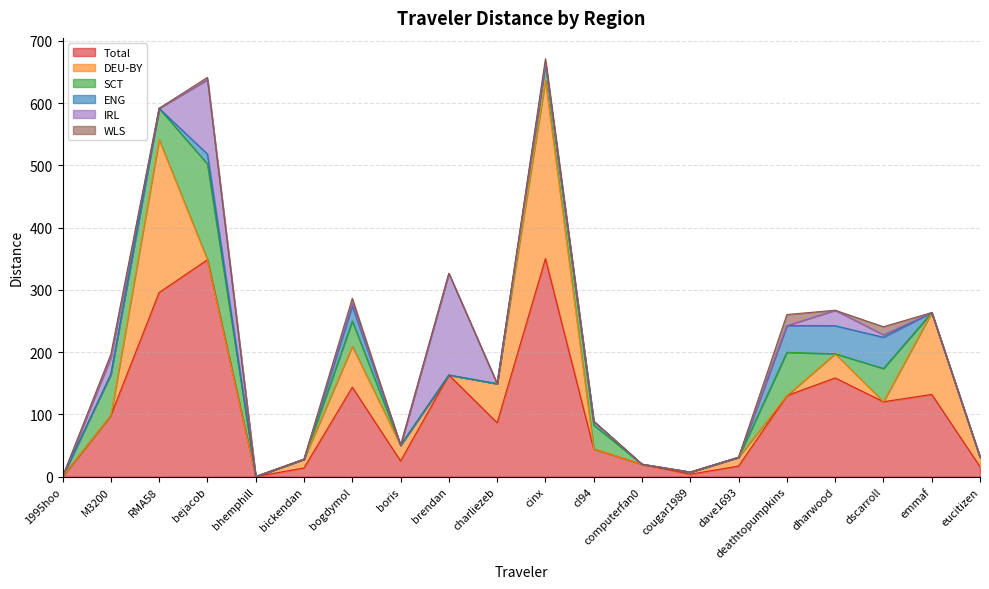

Reading left to right, list all the values displayed in this chart.

Total: 0.0	98.3	295.7	348.4	0.3	14.1	143.7	25.2	163.3	86.7	350.1	44.5	20.0	4.0	17.1	130.2	158.6	120.4	132.2	16.0
DEU-BY: 0.0	0.0	245.4	0.0	0.0	14.1	65.7	25.2	0.0	62.7	286.3	0.0	0.0	3.4	14.1	0.0	38.9	0.0	131.4	15.3
SCT: 0.0	66.1	50.4	153.8	0.0	0.0	40.5	0.0	0.0	0.0	26.9	38.4	0.0	0.0	0.0	69.5	0.0	53.4	0.0	0.0
ENG: 0.2	0.0	0.0	15.8	0.0	0.0	24.2	0.0	0.0	0.0	1.2	6.1	0.0	0.0	0.0	43.0	45.0	50.0	0.0	0.0
IRL: 0.0	27.1	0.0	119.4	0.0	0.0	3.8	0.0	163.3	0.0	0.0	0.0	0.0	0.0	0.0	0.0	24.8	4.1	0.0	0.0
WLS: 0.0	5.2	0.0	3.6	0.0	0.0	8.4	0.0	0.0	0.0	6.5	0.0	0.0	0.0	0.0	17.7	0.0	12.9	0.0	0.0